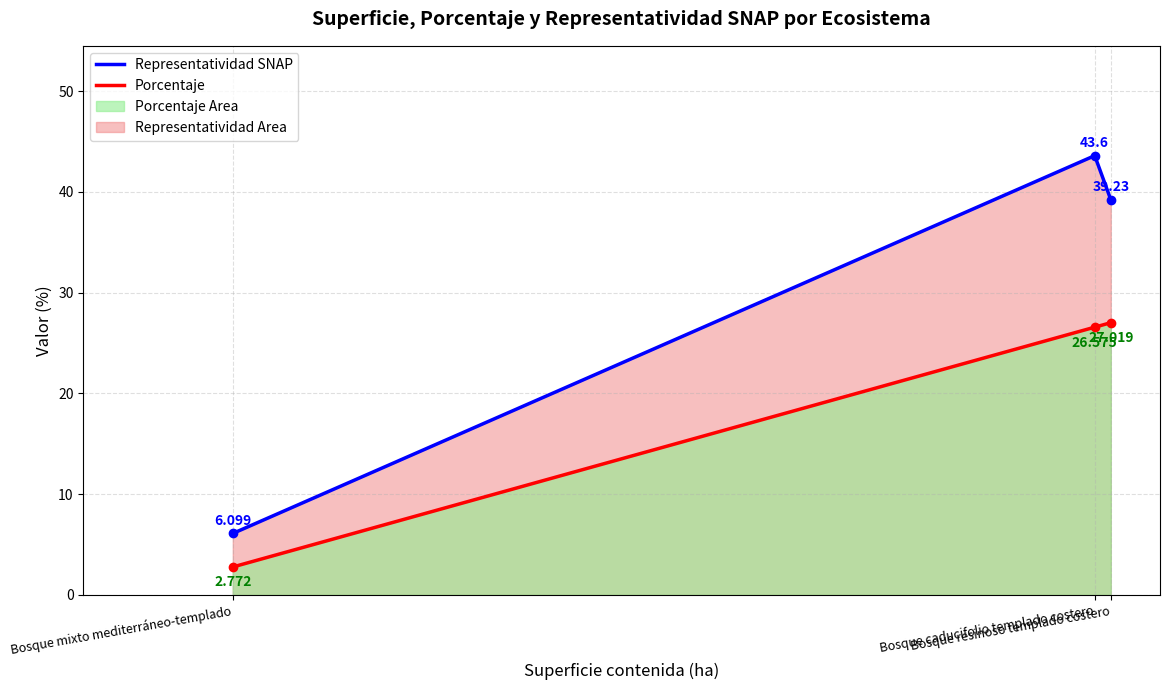

List the series in order of their peak value, lowest first.

Porcentaje line, Representatividad SNAP line